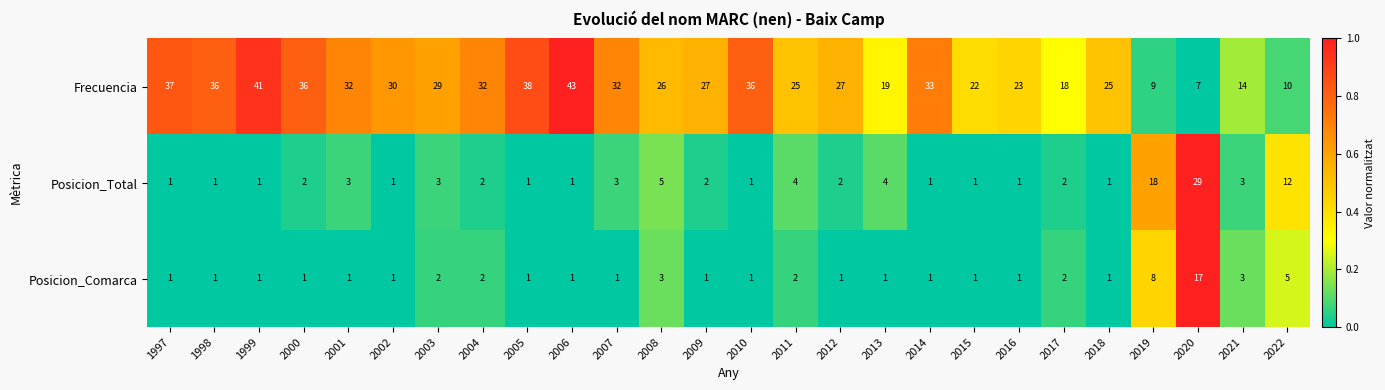

The Frecuencia series shows 36 at 1998. True or false?

True